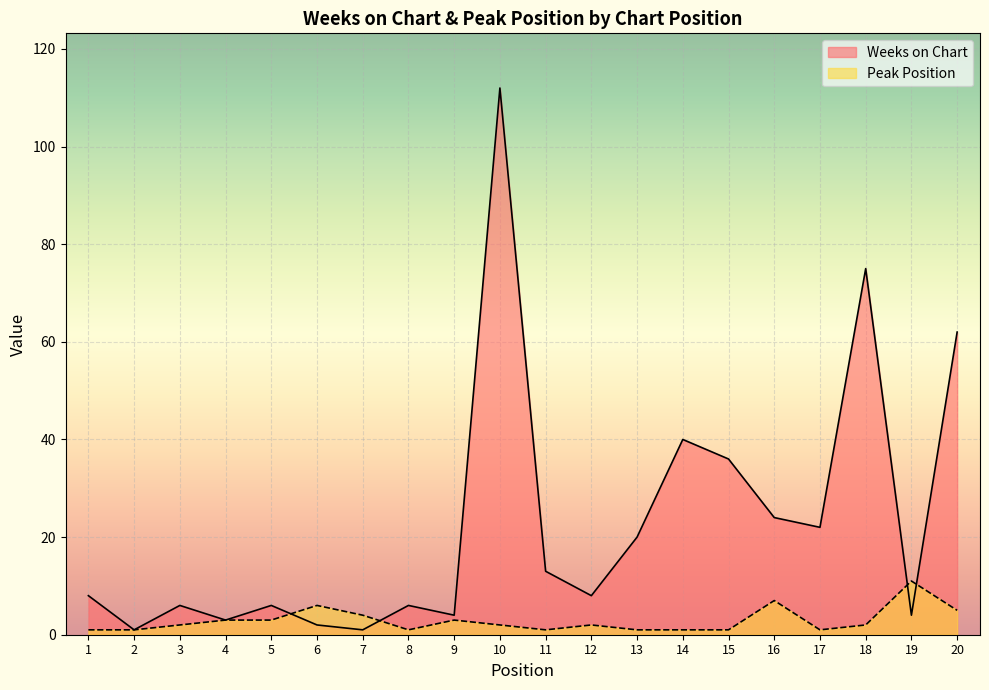

Rank the series at 14 from highest to lowest value.

Weeks on Chart, Peak Position